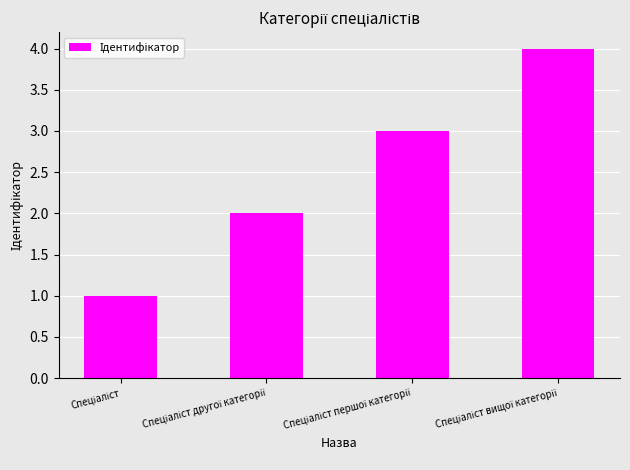

What is the difference between the maximum and minimum values?

3